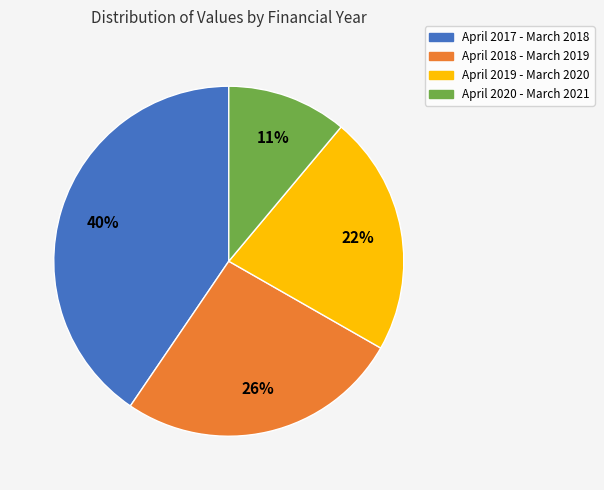

True or false: April 2018 - March 2019 accounts for 19% of the total.

False